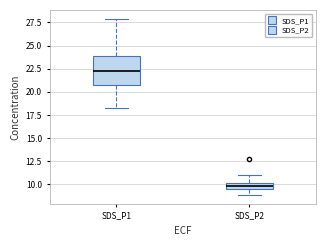

Where does the lower whisker of the box for SDS_P2 end on the y-axis? The values are not printed on the chart, so give them approximately, as read against the axis.

9.0